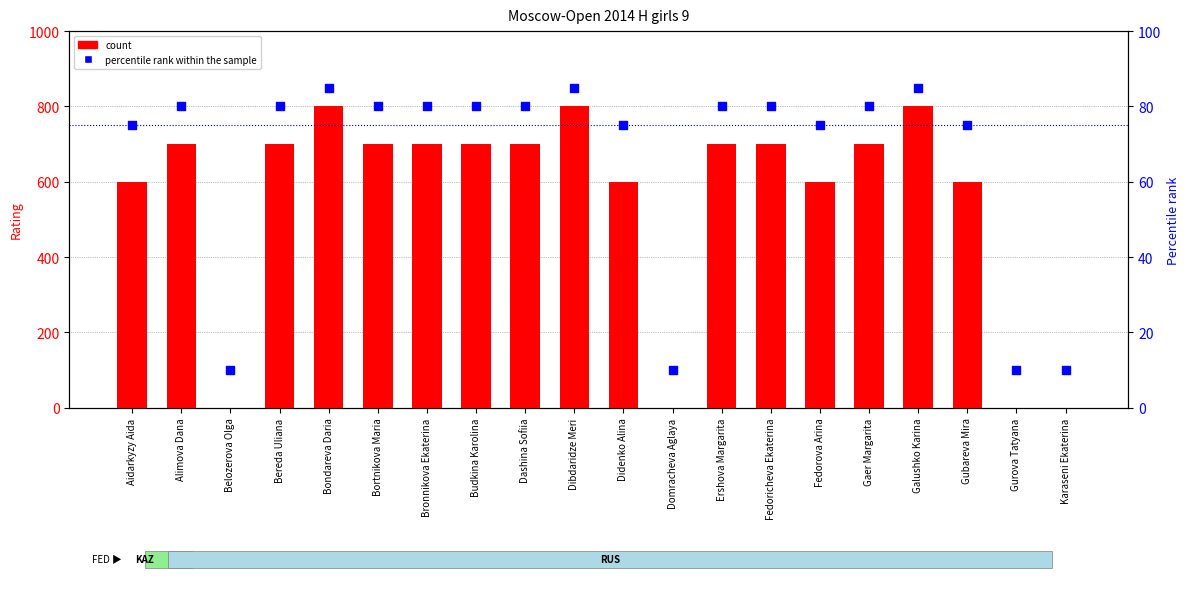

What are all the series names shown in the legend?

count, percentile rank within the sample